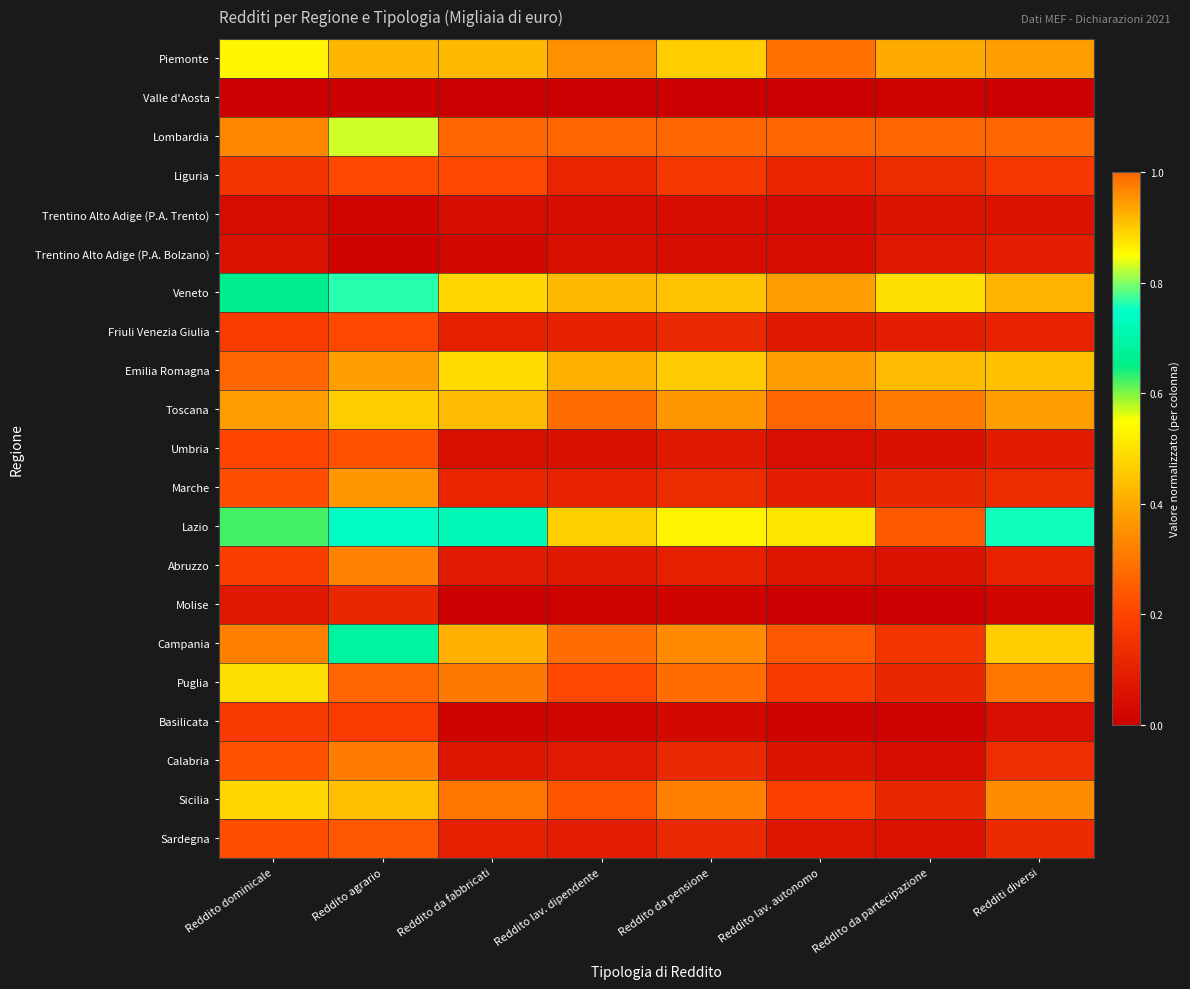

At Redditi diversi, list the series in order from largest to smallest.

Lombardia, Lazio, Campania, Emilia Romagna, Veneto, Toscana, Piemonte, Sicilia, Puglia, Liguria, Calabria, Marche, Sardegna, Friuli Venezia Giulia, Abruzzo, Trentino Alto Adige (P.A. Bolzano), Umbria, Trentino Alto Adige (P.A. Trento), Basilicata, Molise, Valle d'Aosta